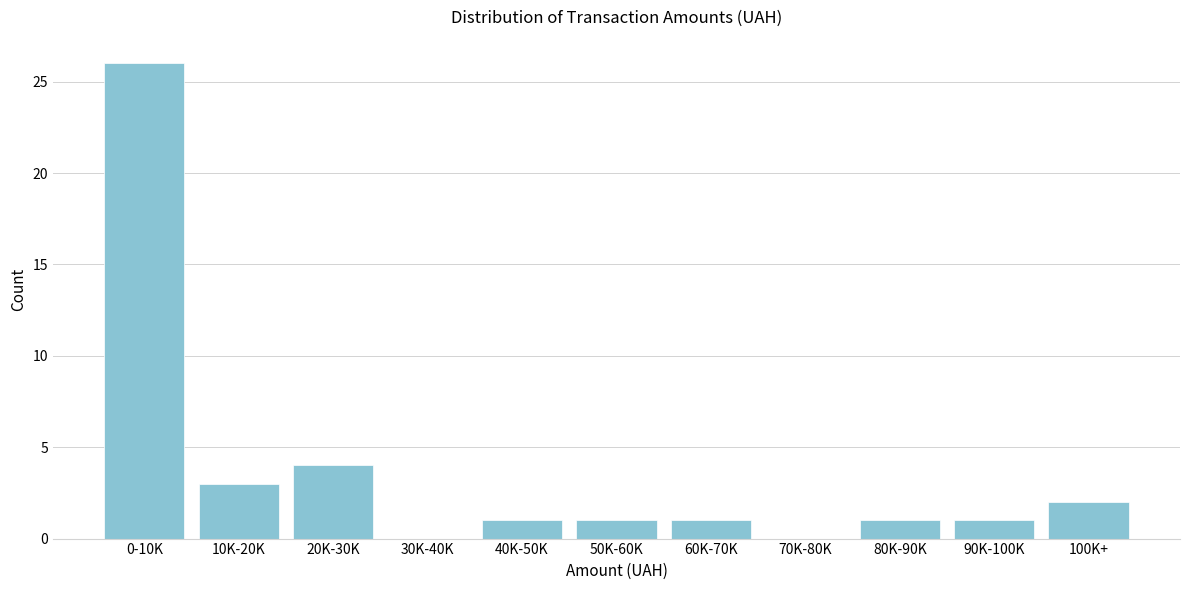

Reading left to right, list all the values displayed in this chart.

0-10K=26	10K-20K=3	20K-30K=4	30K-40K=0	40K-50K=1	50K-60K=1	60K-70K=1	70K-80K=0	80K-90K=1	90K-100K=1	100K+=2